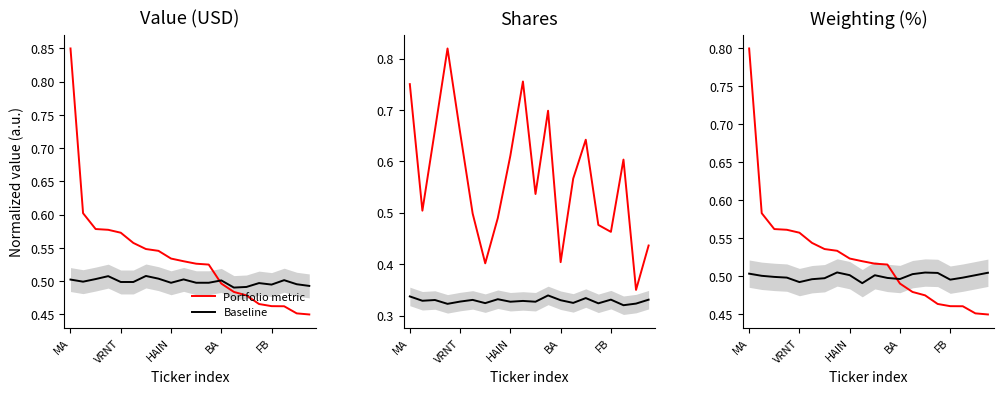

Is this an area chart (filled region under the line)?

No